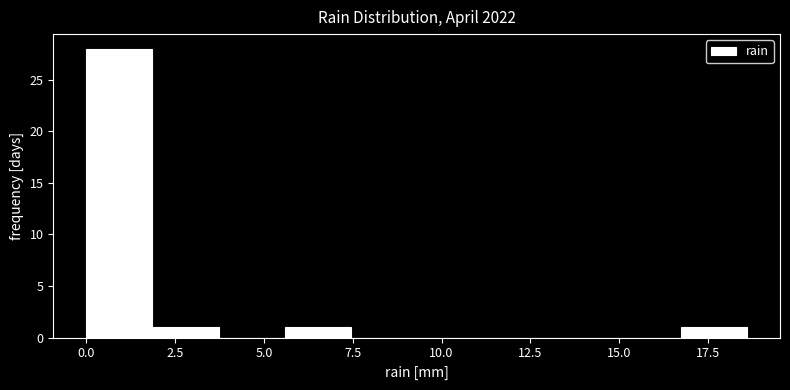

Read against the x-axis, roughly where is the centre of the tallest bar?

1.0